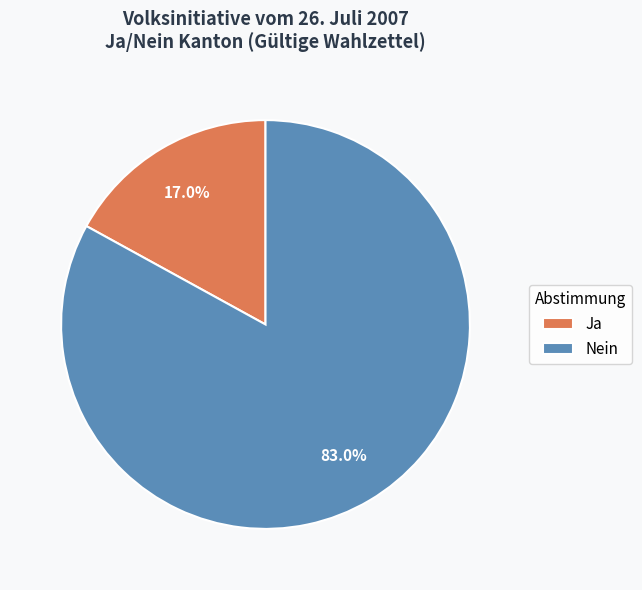

Which slice is the largest?

Nein